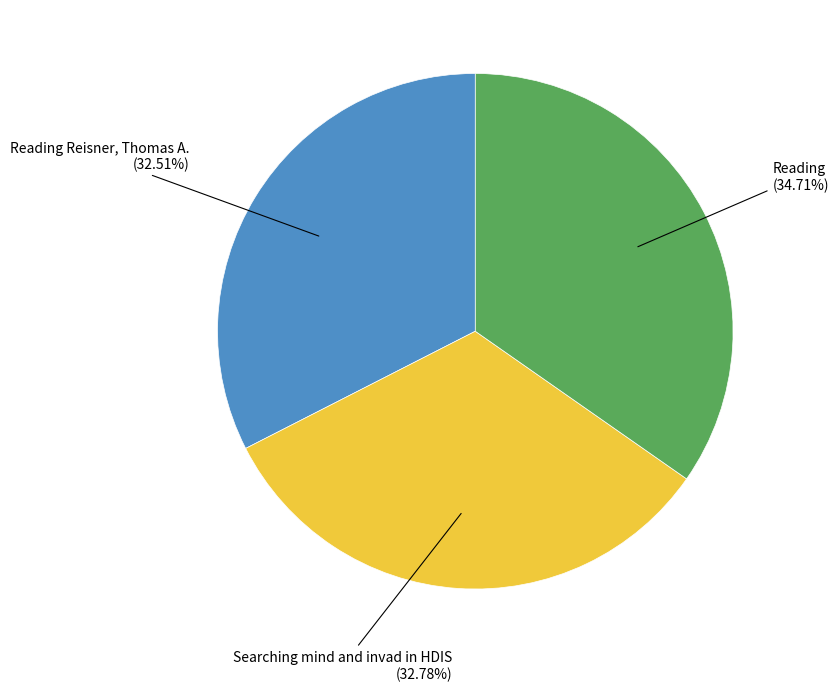

Is there a majority slice in this chart?

No